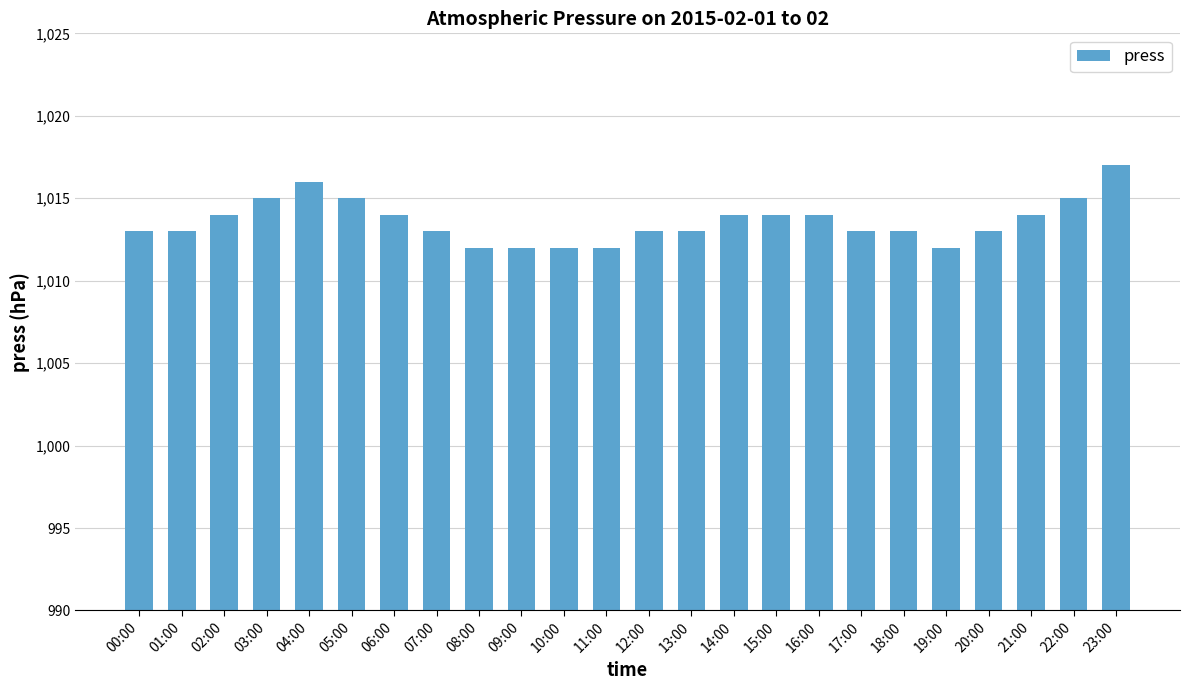

Reading right to left, what are all the values shown in this chart?

1017	1015	1014	1013	1012	1013	1013	1014	1014	1014	1013	1013	1012	1012	1012	1012	1013	1014	1015	1016	1015	1014	1013	1013